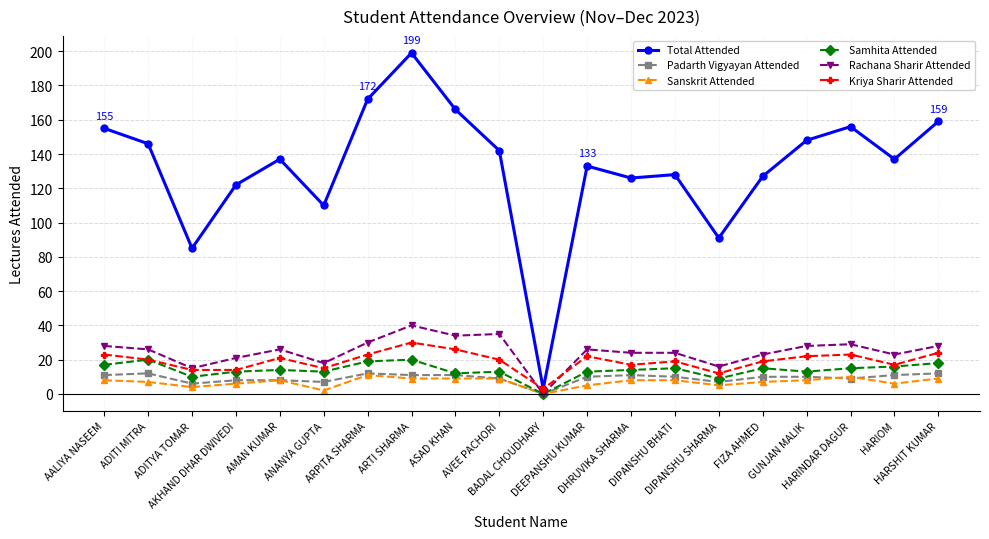

True or false: Samhita Attended has more than 2 points higher than both neighbors.

True